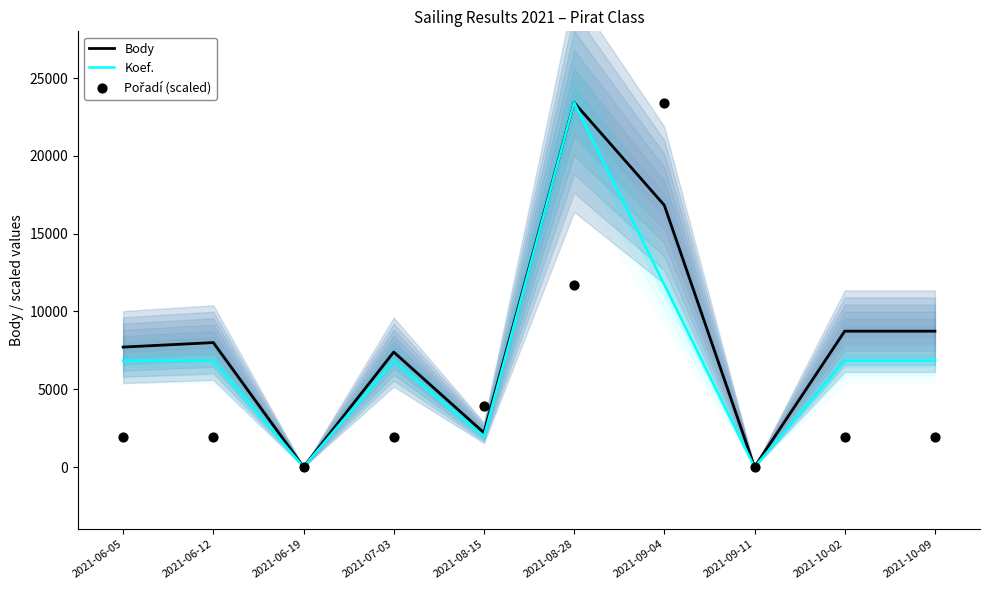

What are all the series names shown in the legend?

Body, Koef., Pořadí (scaled)